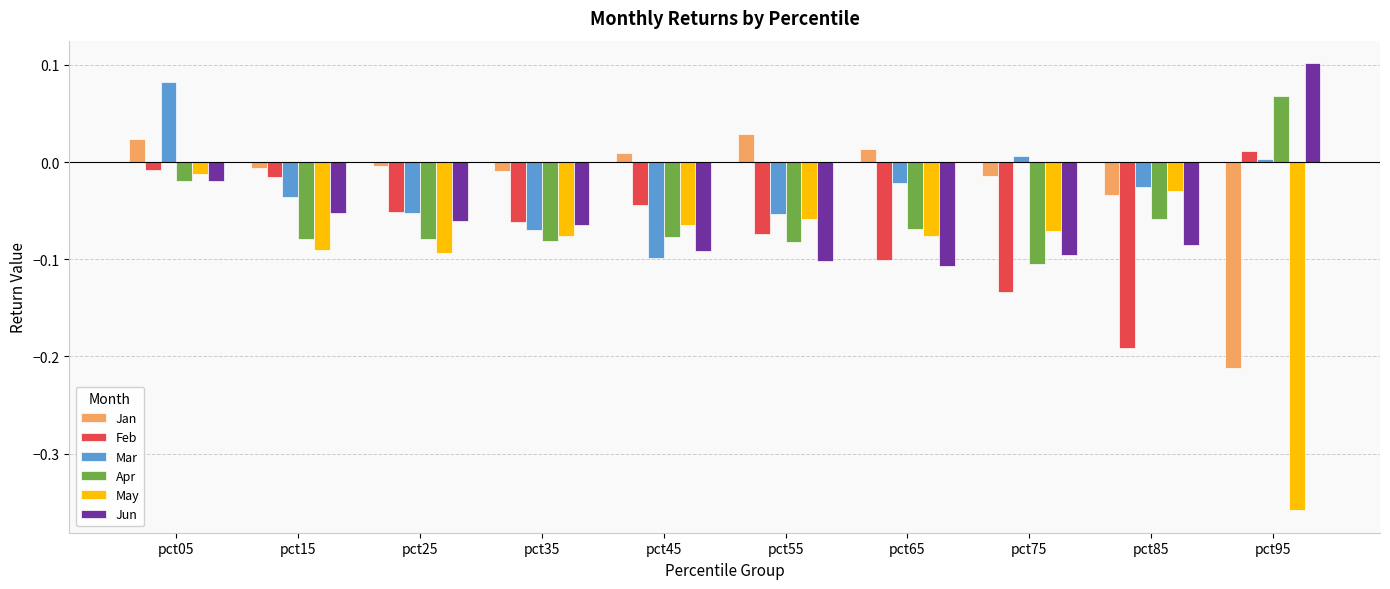

How many bars are there in total?

60